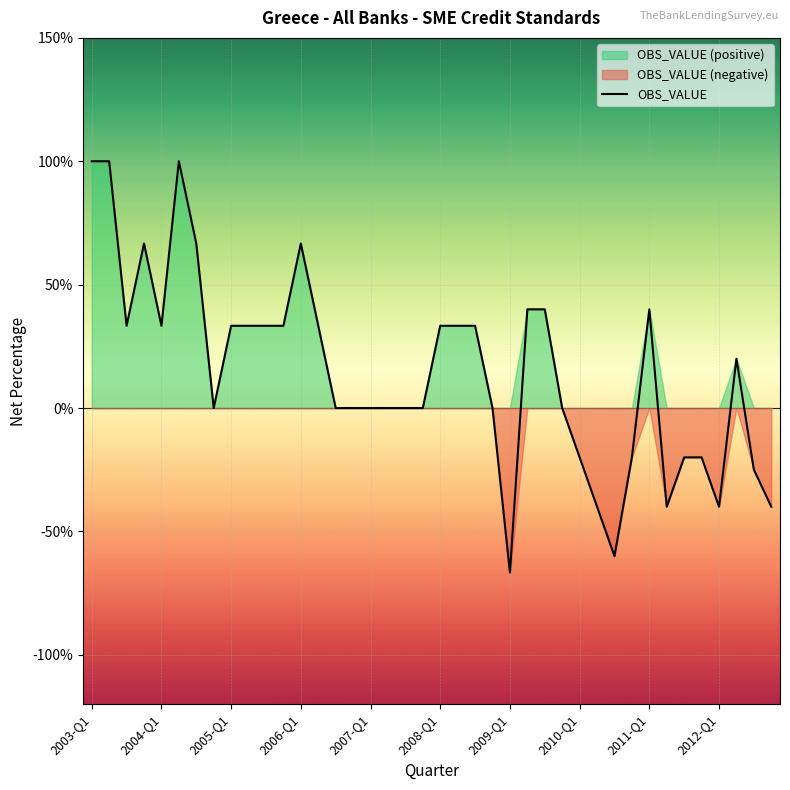

What is the sum of all values?

581.7